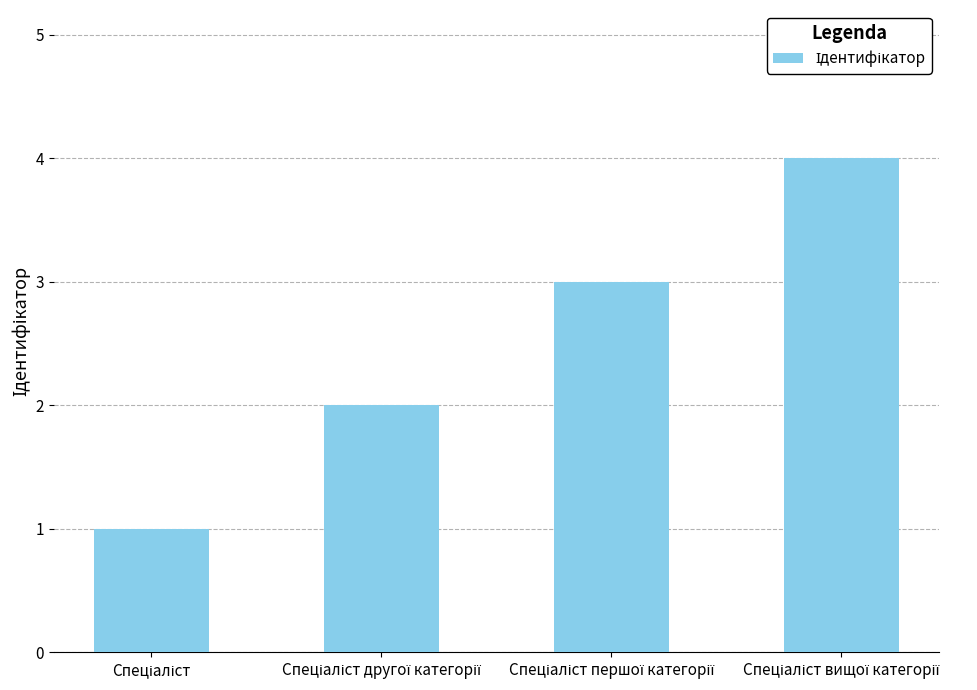

What is the sum of all values?

10